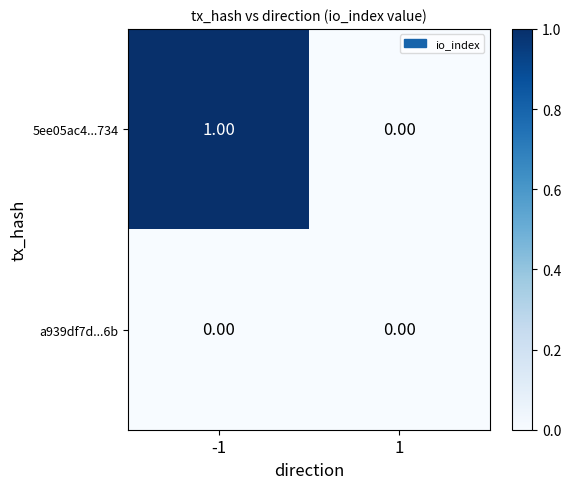

Is the value of 5ee05ac4...734 at -1 greater than the value of a939df7d...6b at 1?

Yes